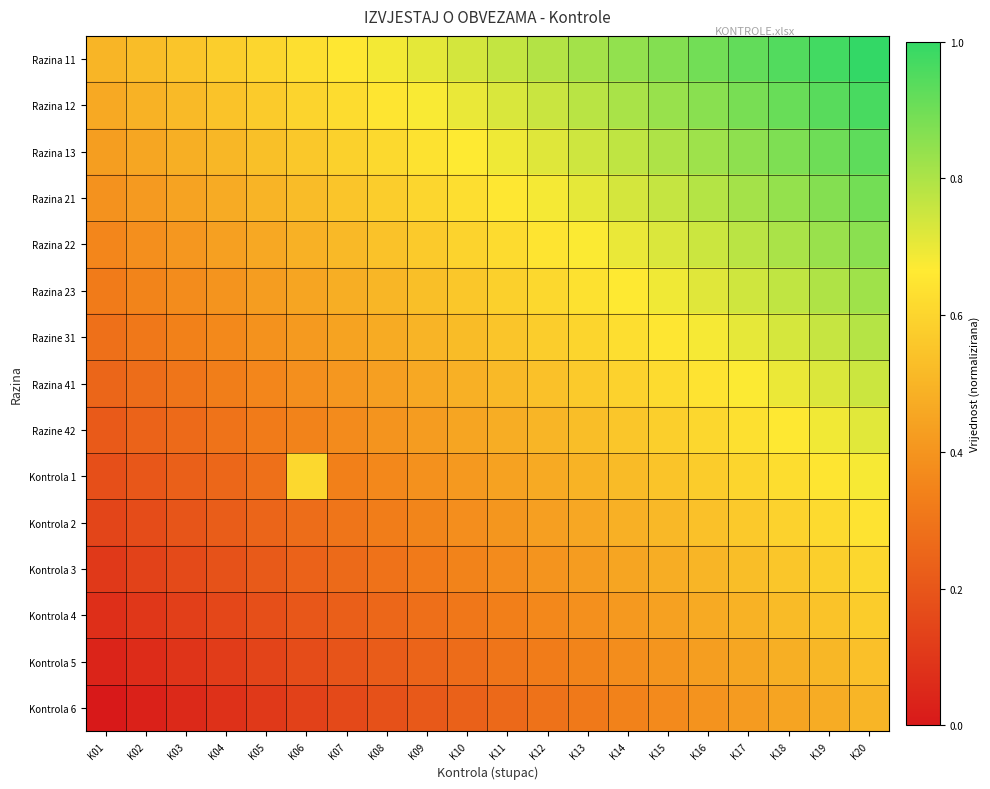

Which has a higher value, K12 or K17?

K17